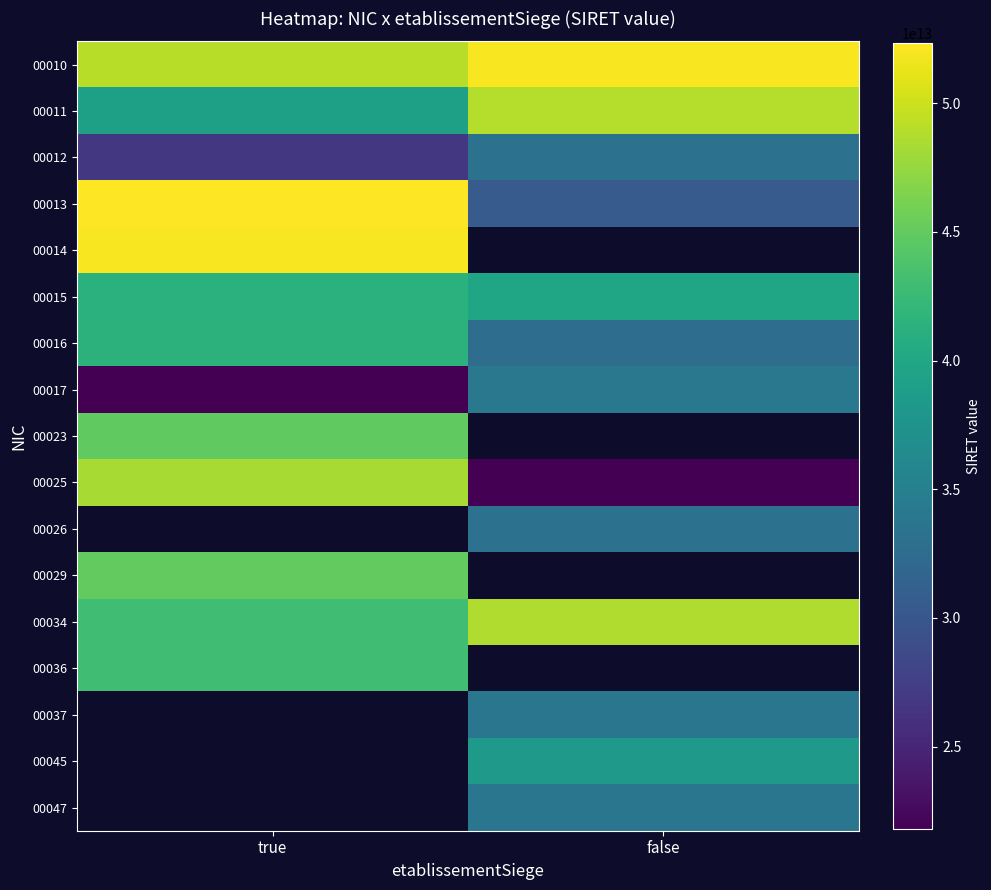

Which category has the lowest value across all series?

true